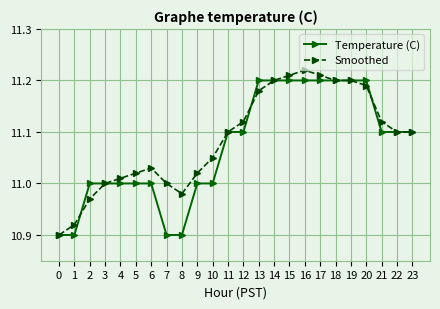

How many categories are shown in the chart?

24